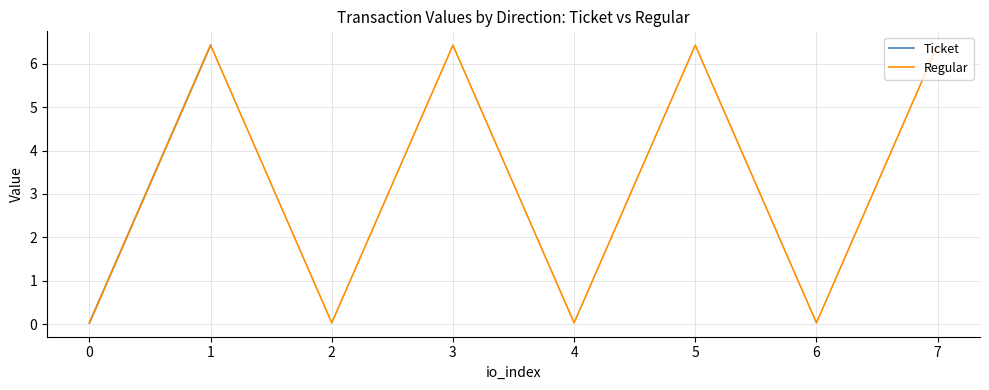

Which series has the largest total across all categories?

Ticket